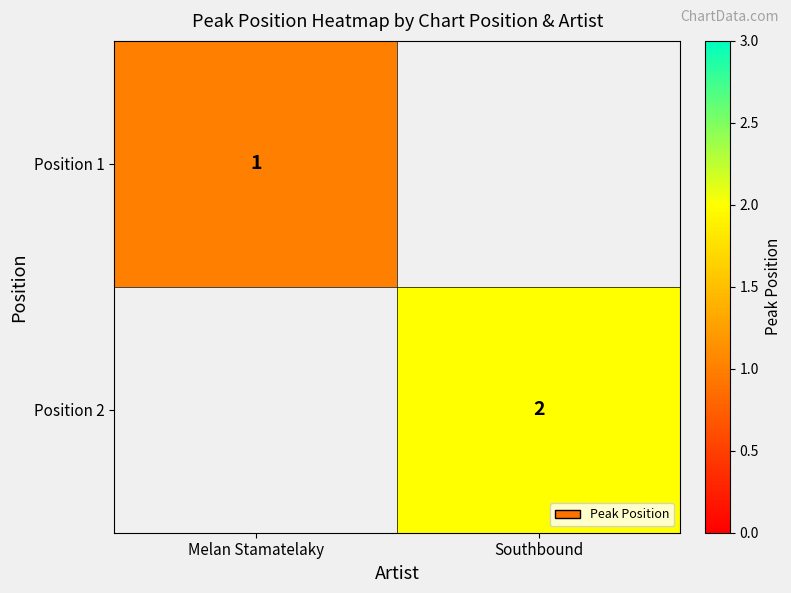

The value of Position 1 at Melan Stamatelaky is 1. True or false?

True